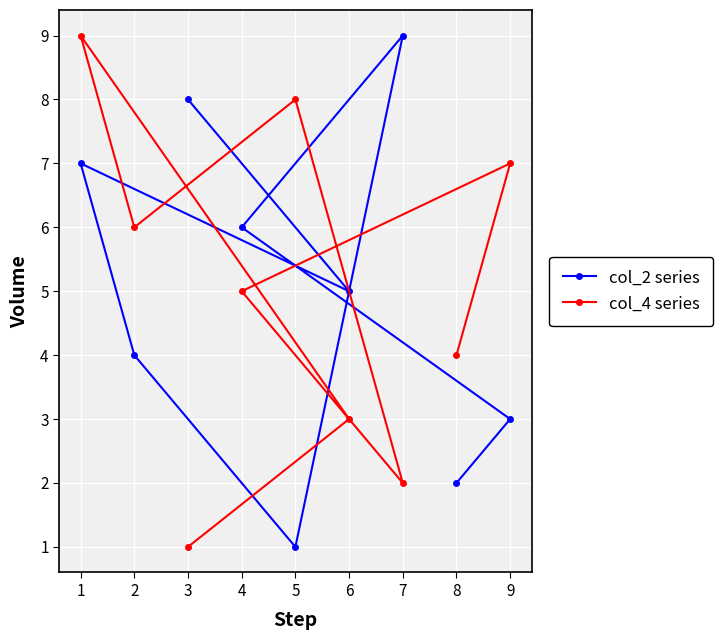

True or false: col_2 series has more than 1 points higher than both neighbors.

True